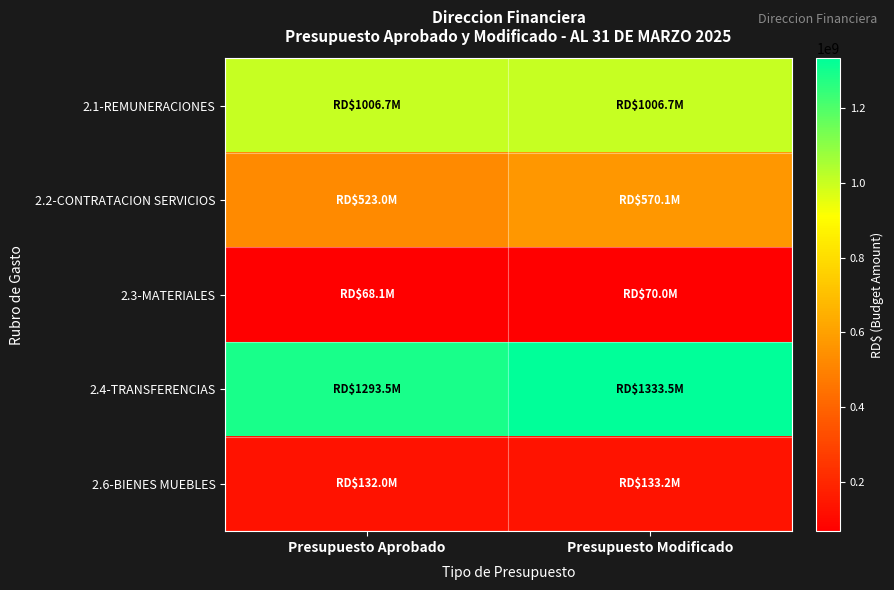

At how many categories does at least one series exceed 472330716?

2